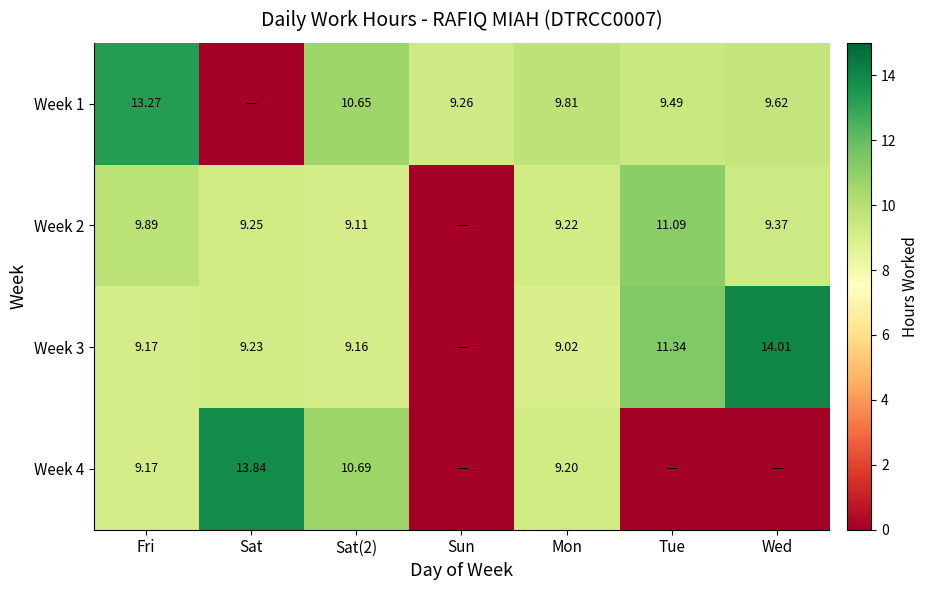

Which series changed the most between Sat(2) and Wed?

Week 4